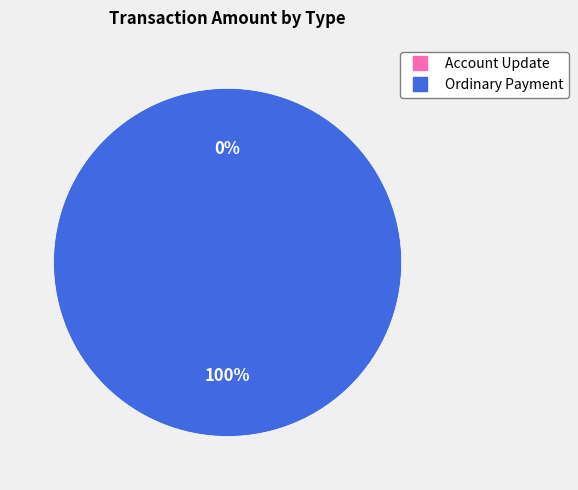

Count the number of slices in the pie.

2